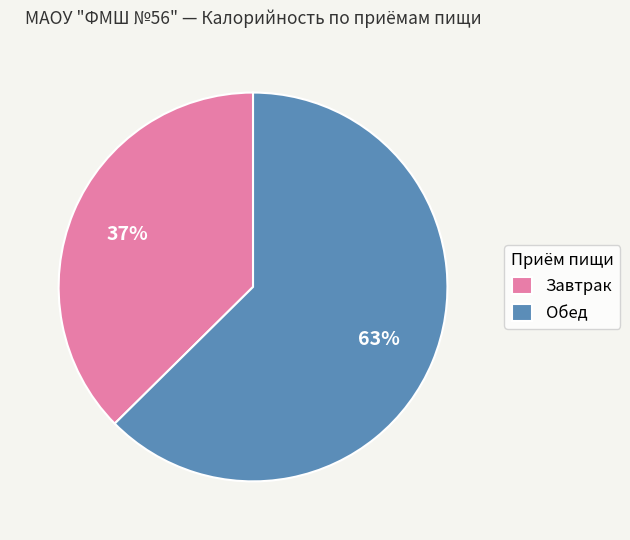

Which slice is the smallest?

Завтрак